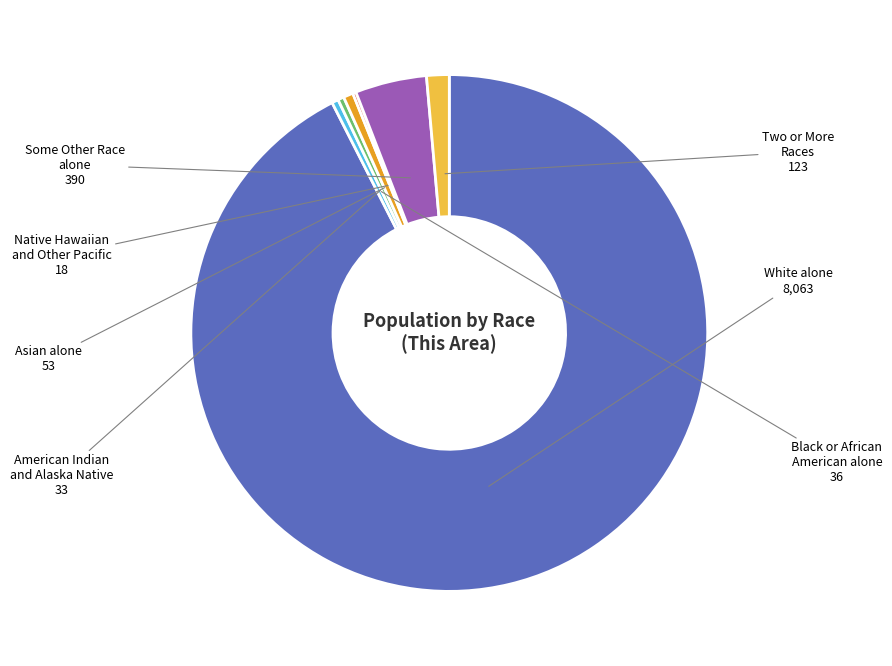

Which slice is the largest?

White alone